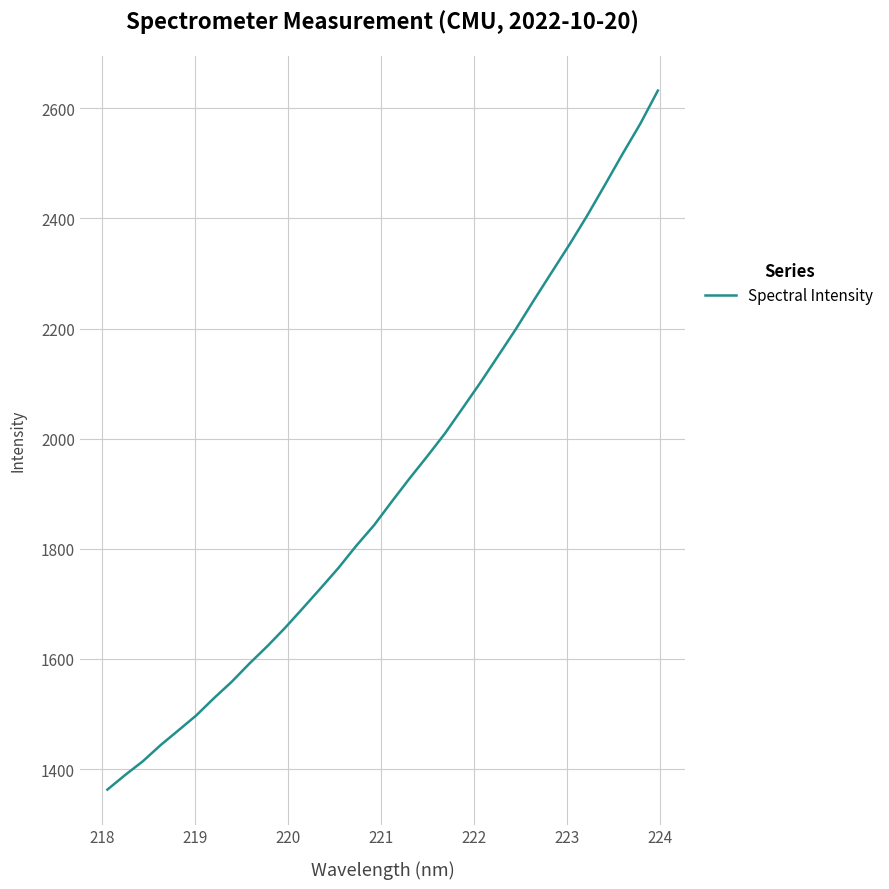

What is the difference between the maximum and minimum values?

1269.2